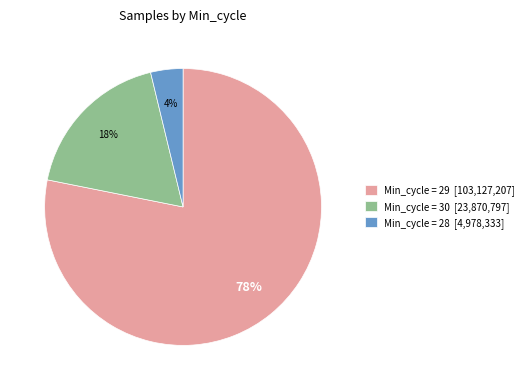

To the nearest percent, what is the average slice percentage?

33%